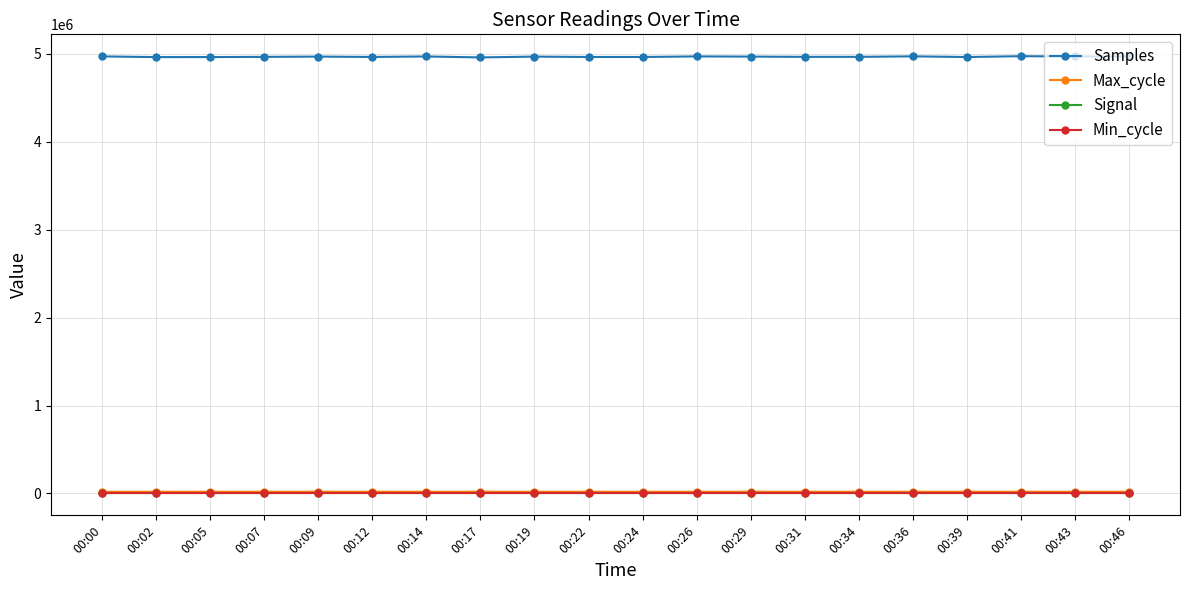

Does the chart display data point markers on the line(s)?

Yes